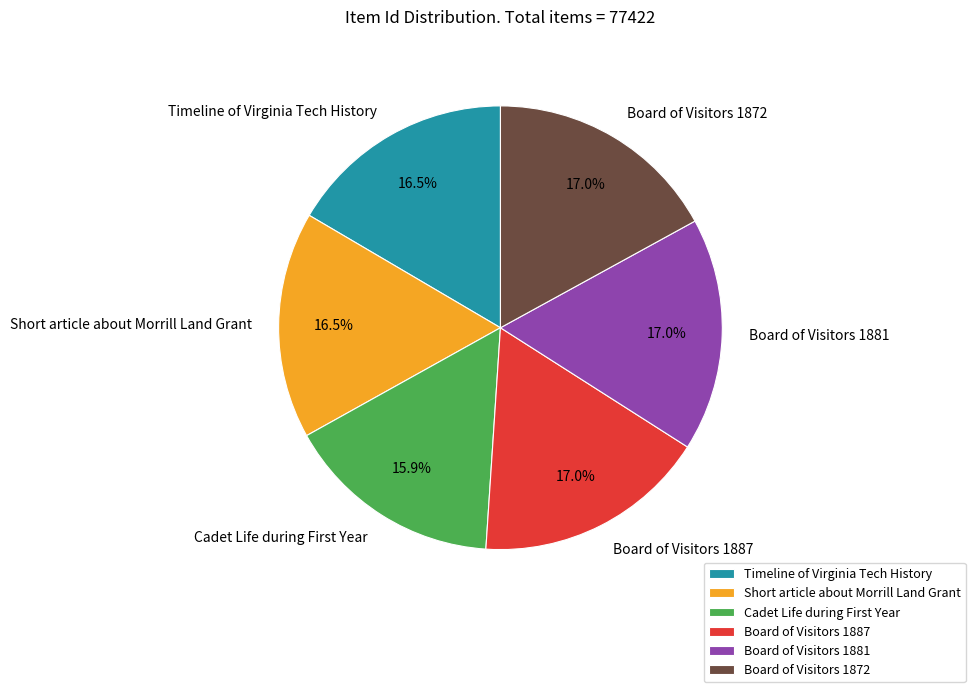

To the nearest percent, what is the average slice percentage?

17%